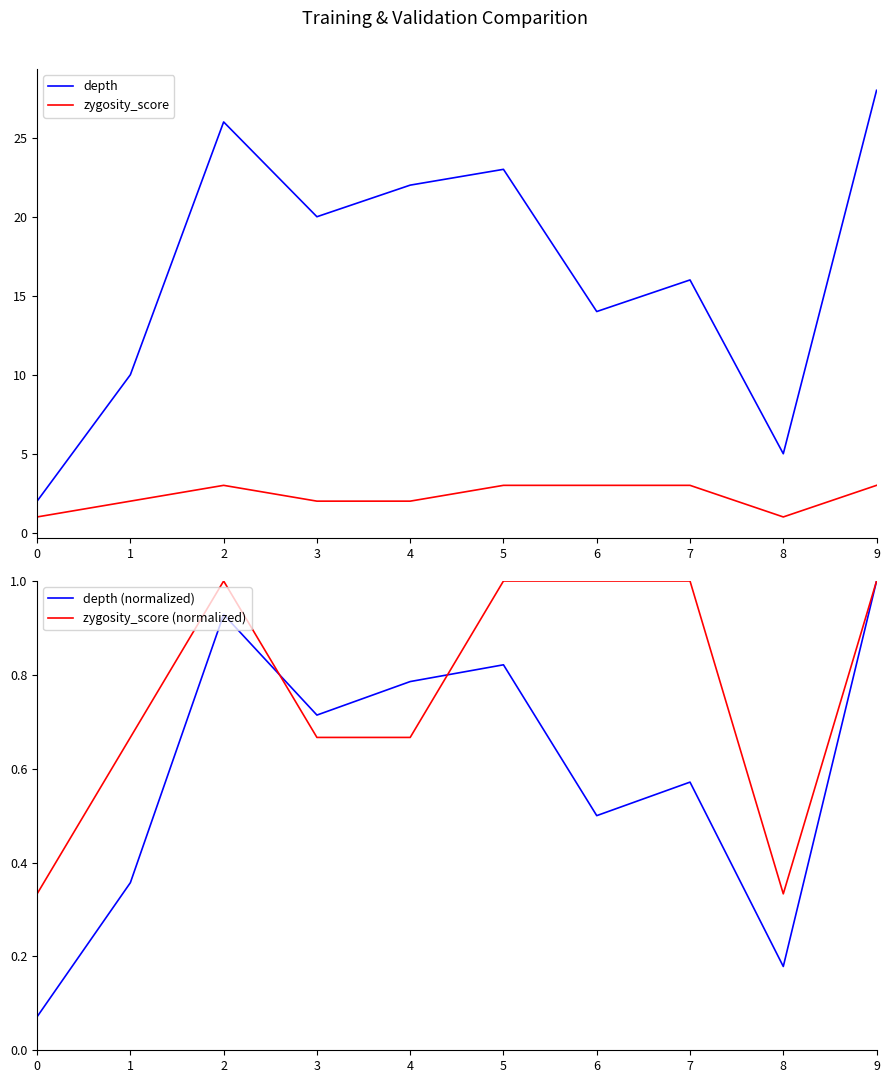

What is the value of the depth point at the 2nd from the left?

10.0